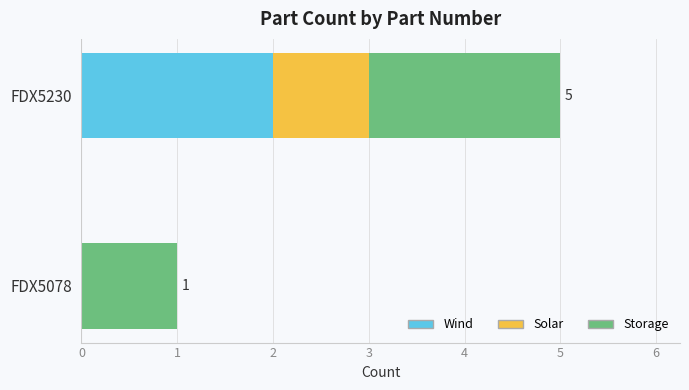

Count the number of data series in this chart.

3